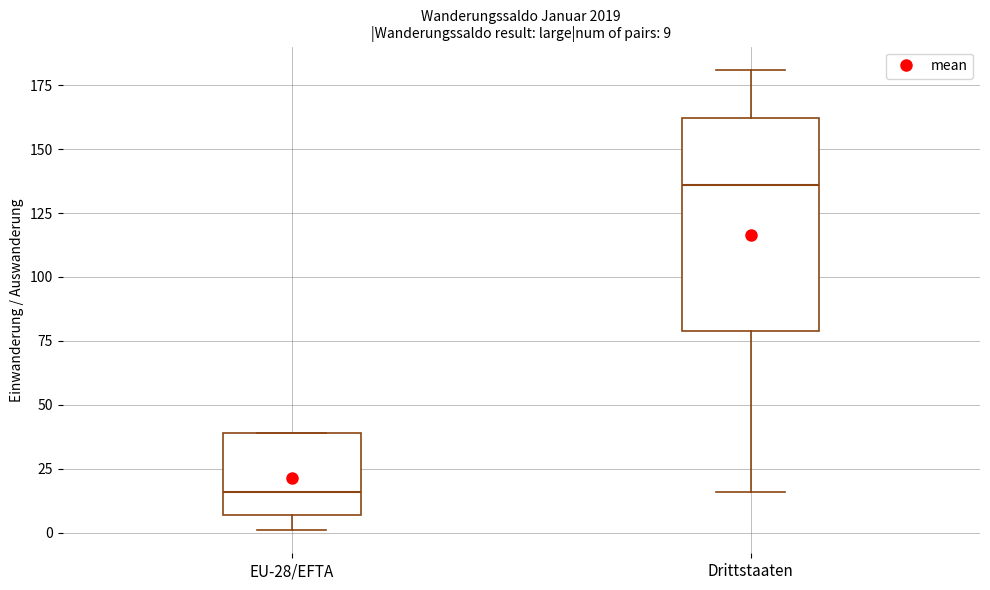

Which box has the highest median line?

Drittstaaten